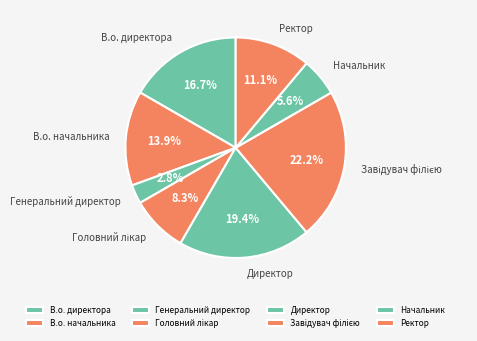

To the nearest percent, what is the average slice percentage?

12%